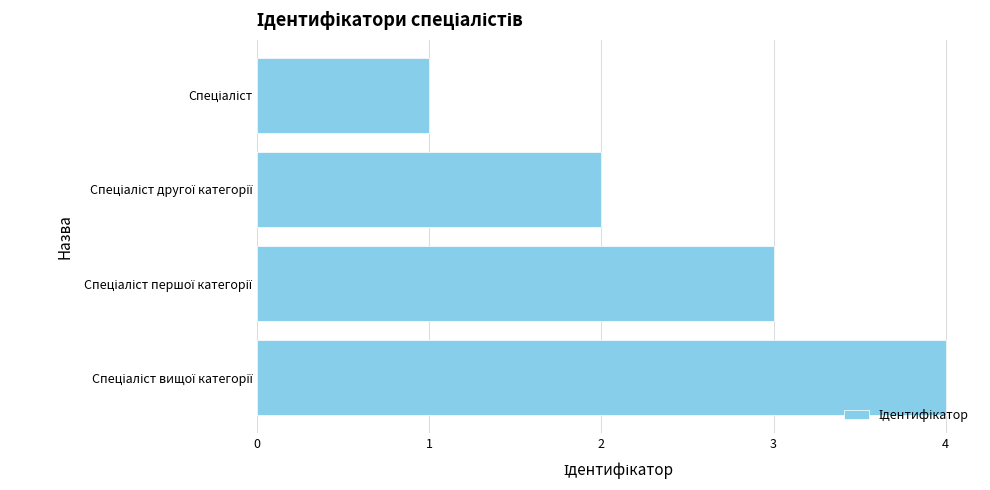

What is the maximum value shown in the chart?

4